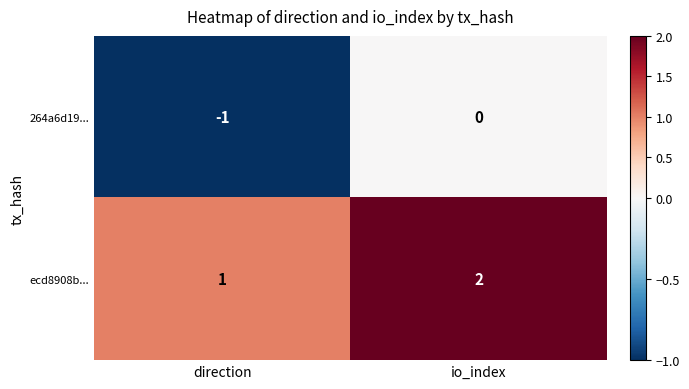

How many series are shown in this chart?

2